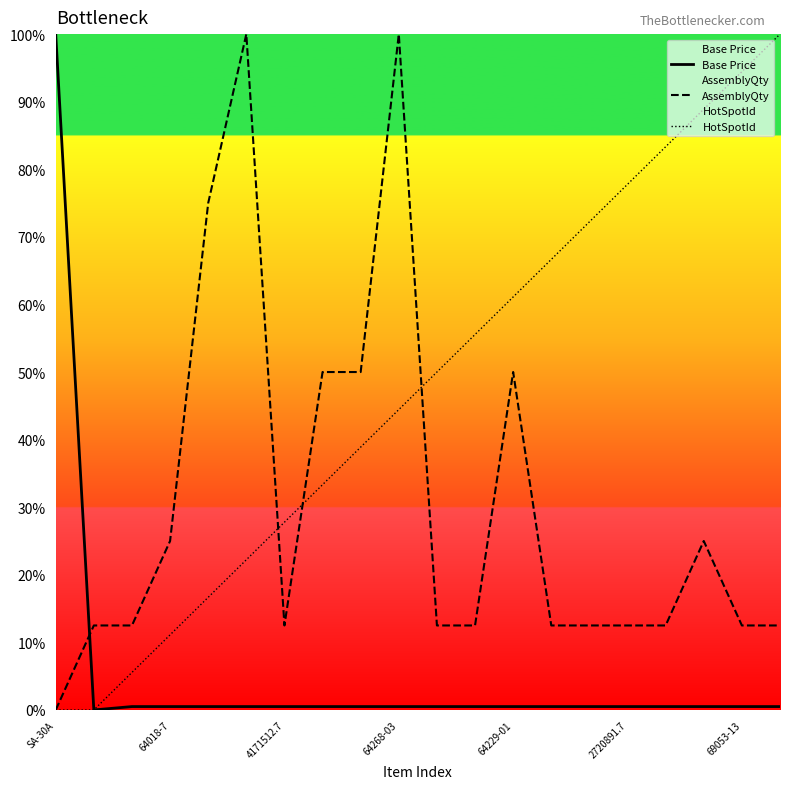

Reading right to left, list all the values displayed in this chart.

Base Price: 0.5	0.5	0.5	0.5	0.5	0.5	0.5	0.5	0.5	0.5	0.5	0.5	0.5	0.5	0.5	0.5	0.5	0.5	0.0	100.0
AssemblyQty: 12.5	12.5	25.0	12.5	12.5	12.5	12.5	50.0	12.5	12.5	100.0	50.0	50.0	12.5	100.0	75.0	25.0	12.5	12.5	0.0
HotSpotId: 100.0	94.4	88.9	83.3	77.8	72.2	66.7	61.1	55.6	50.0	44.4	38.9	33.3	27.8	22.2	16.7	11.1	5.6	0.0	0.0